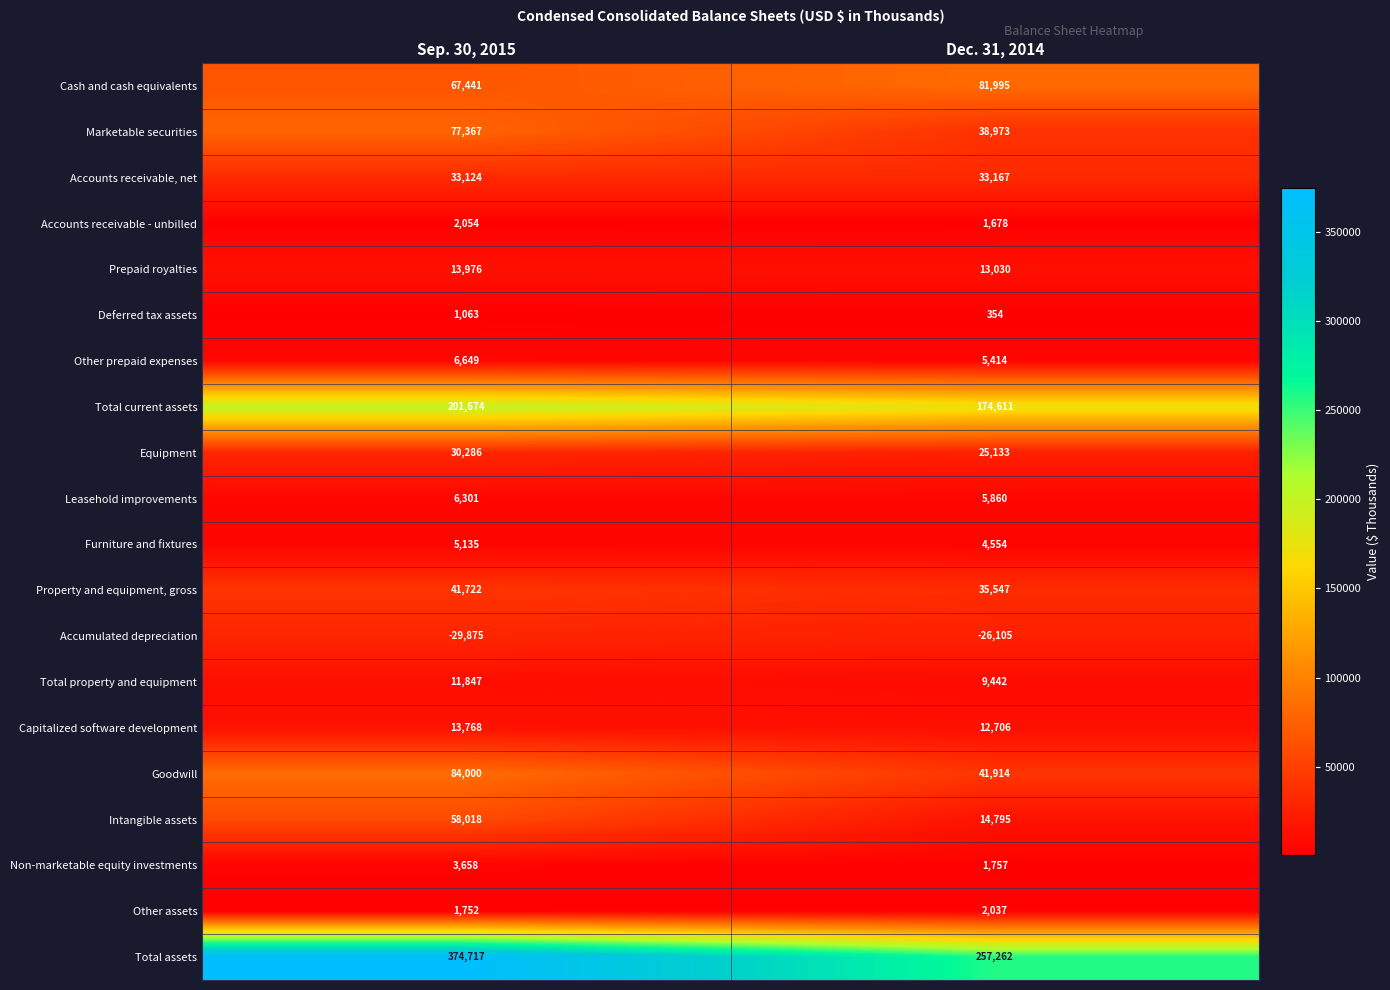

Which label corresponds to the smallest value in the chart?

Sep. 30, 2015